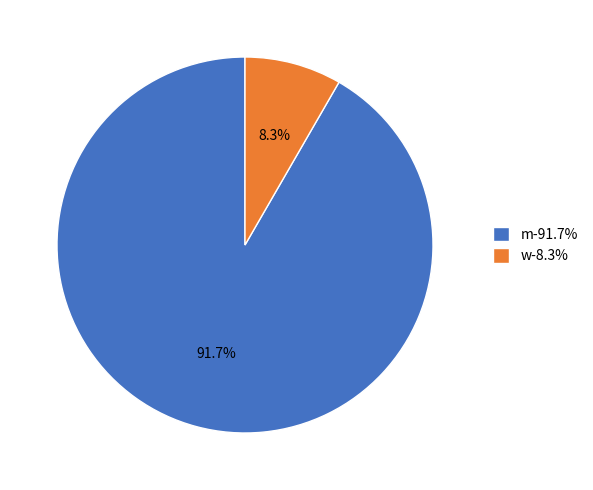

To the nearest percent, what is the difference between the largest and smallest slice percentages?

83%